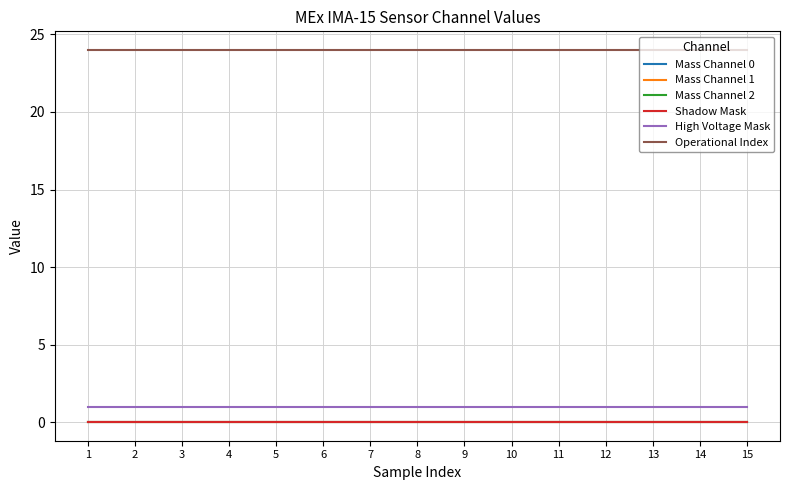

True or false: High Voltage Mask and Mass Channel 0 cross at least once.

False